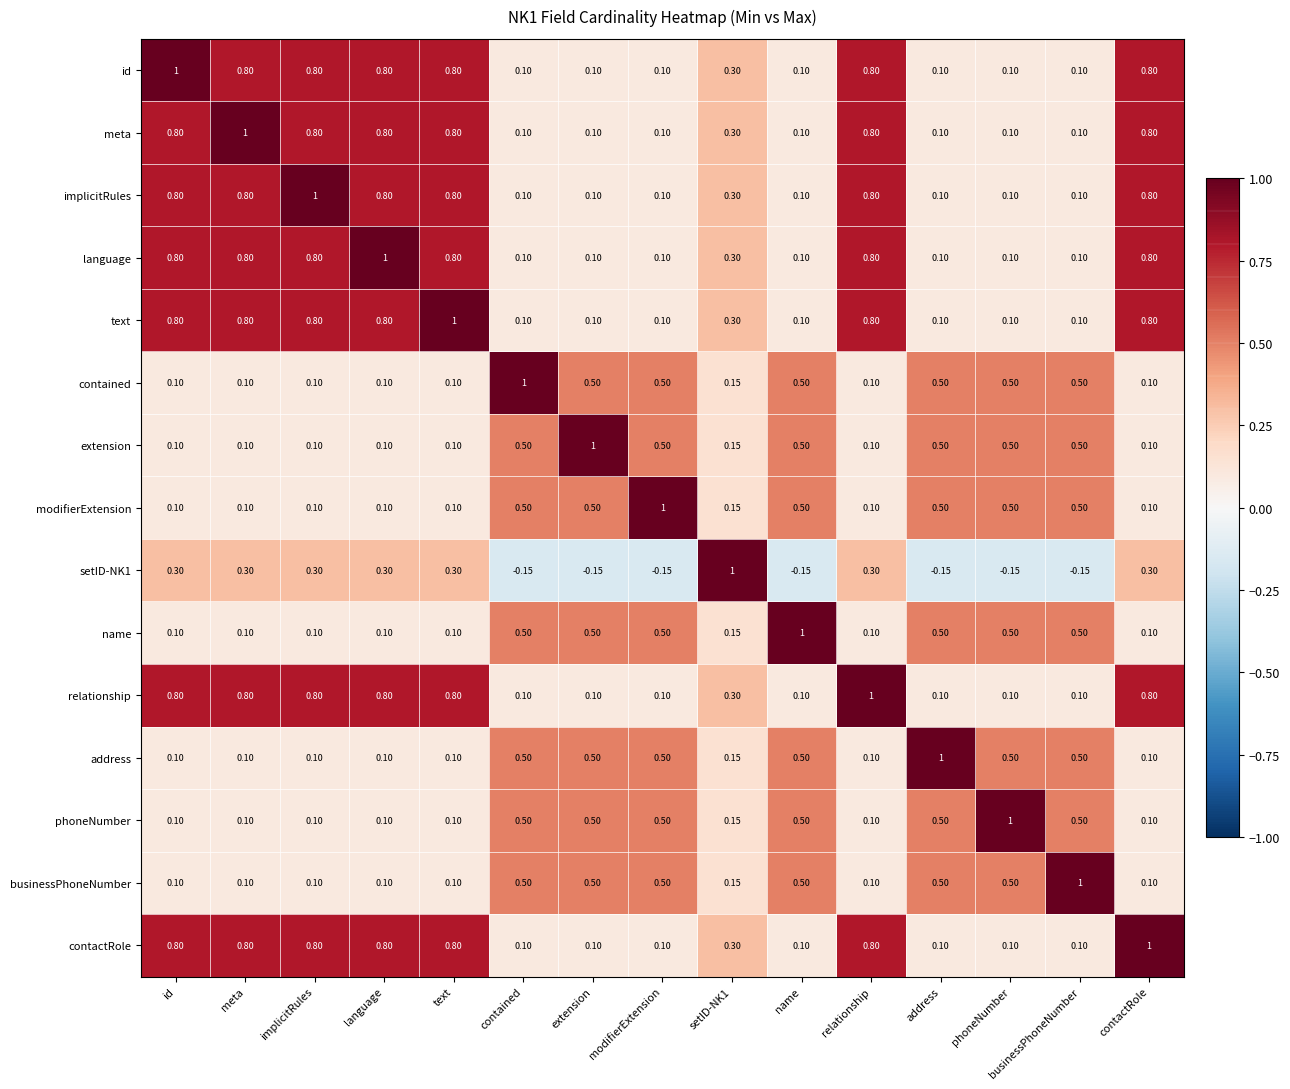

Which category has the highest value in the meta series?

meta